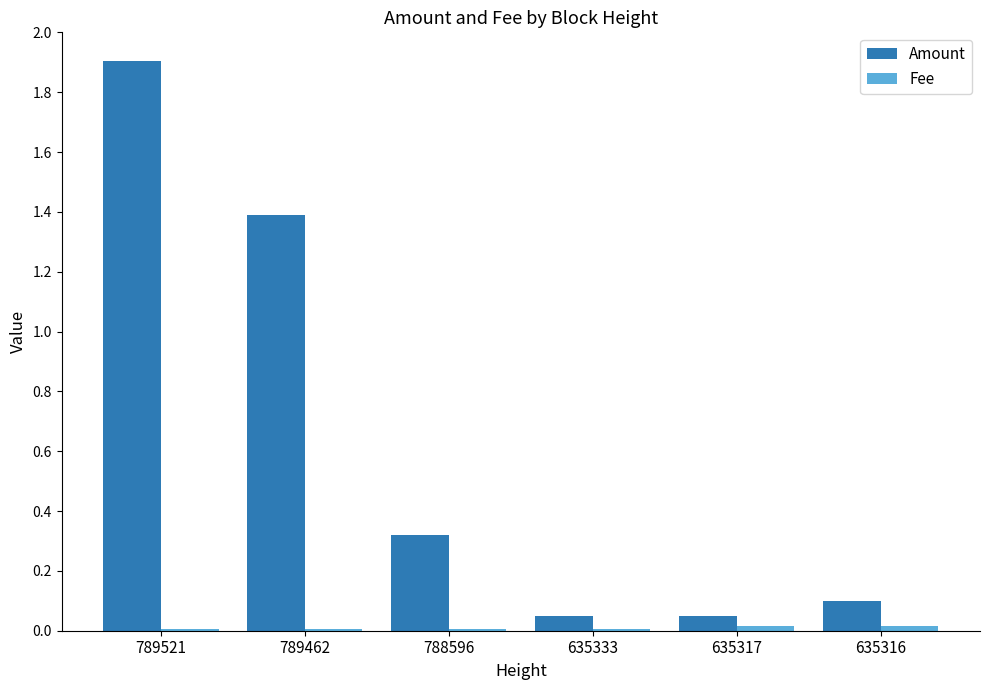

At which category is the sum across all series the highest?

789521